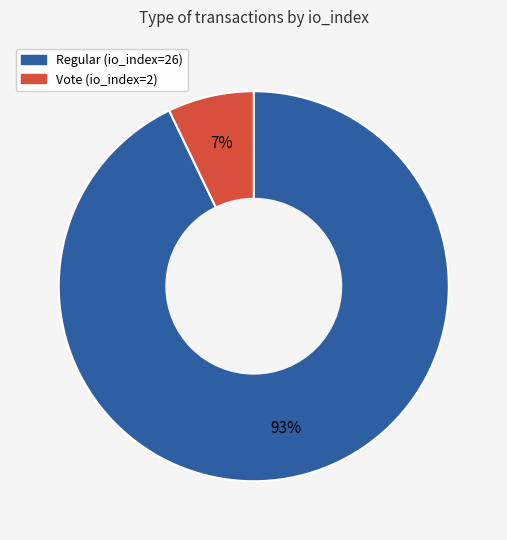

How many segments does this pie chart have?

2